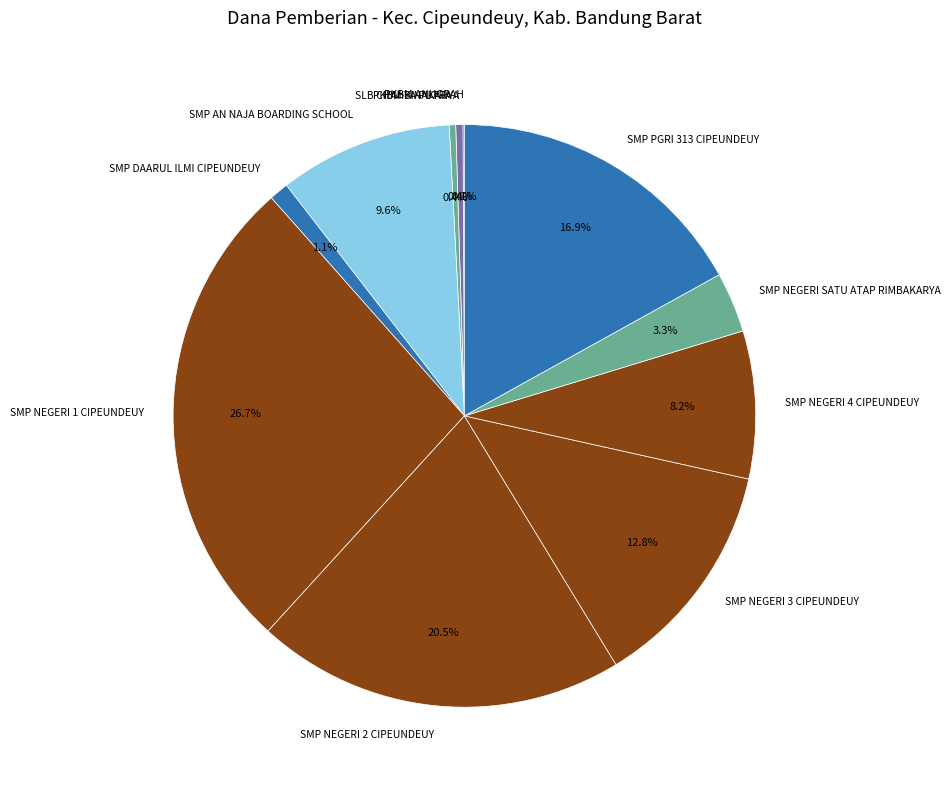

What is the largest slice in the pie chart?

SMP NEGERI 1 CIPEUNDEUY